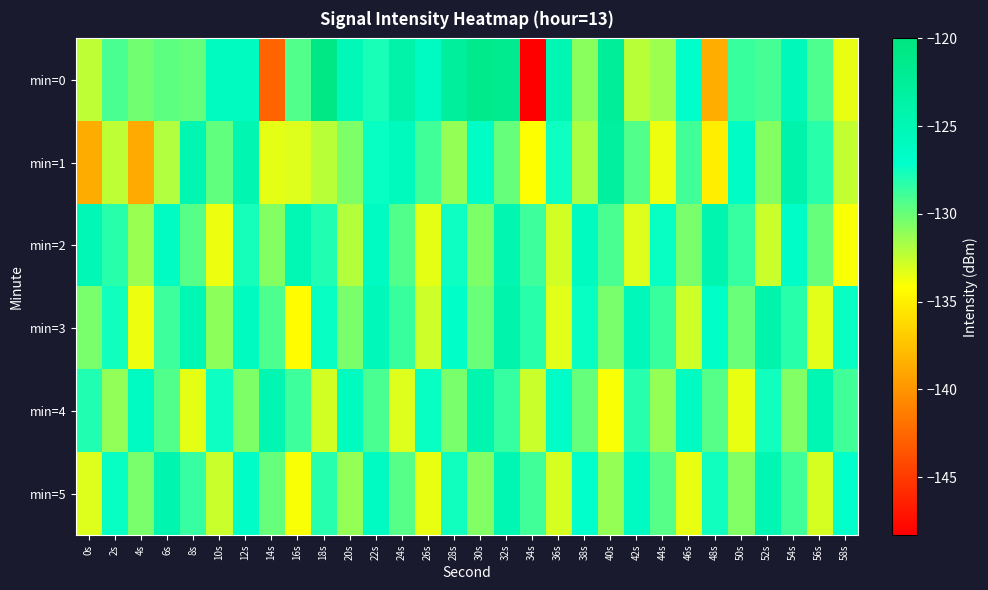

Rank the series at 24s from highest to lowest value.

min=0, min=1, min=3, min=2, min=5, min=4